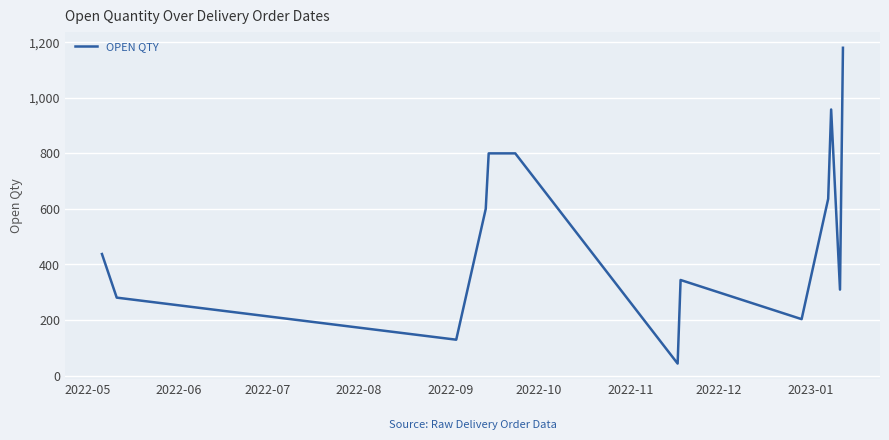

What is the minimum value shown in the chart?

43.0